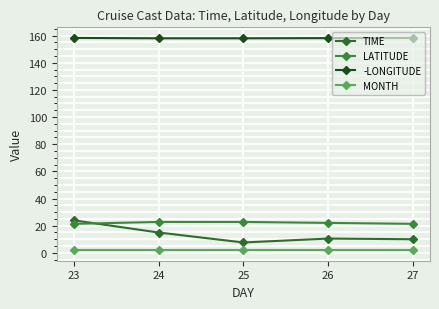

At which category does TIME reach its first local valley?

25